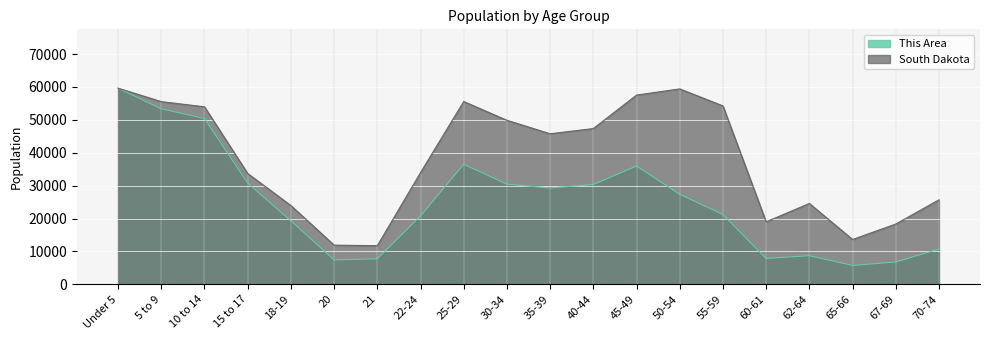

What is the difference between the South Dakota values at 22-24 and 35-39?

11816.0